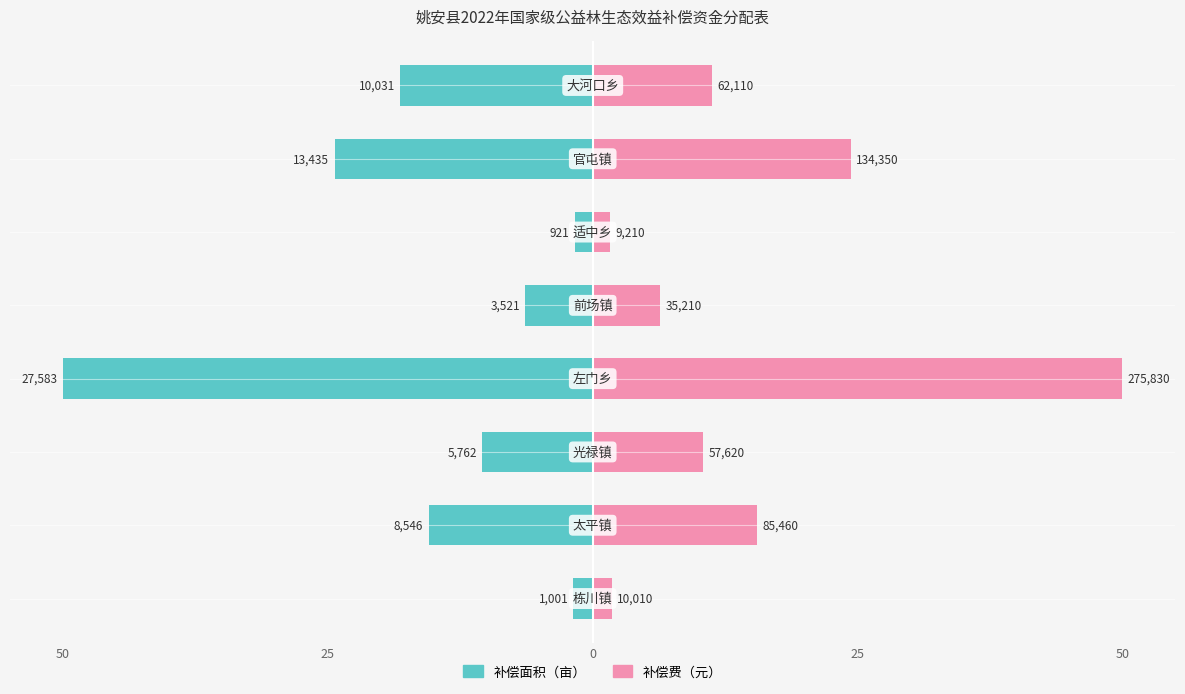

Reading right to left, what are all the values shown in this chart?

补偿面积（亩）: -18.2	-24.4	-1.7	-6.4	-50.0	-10.4	-15.5	-1.8
补偿费（元）: 11.3	24.4	1.7	6.4	50.0	10.4	15.5	1.8